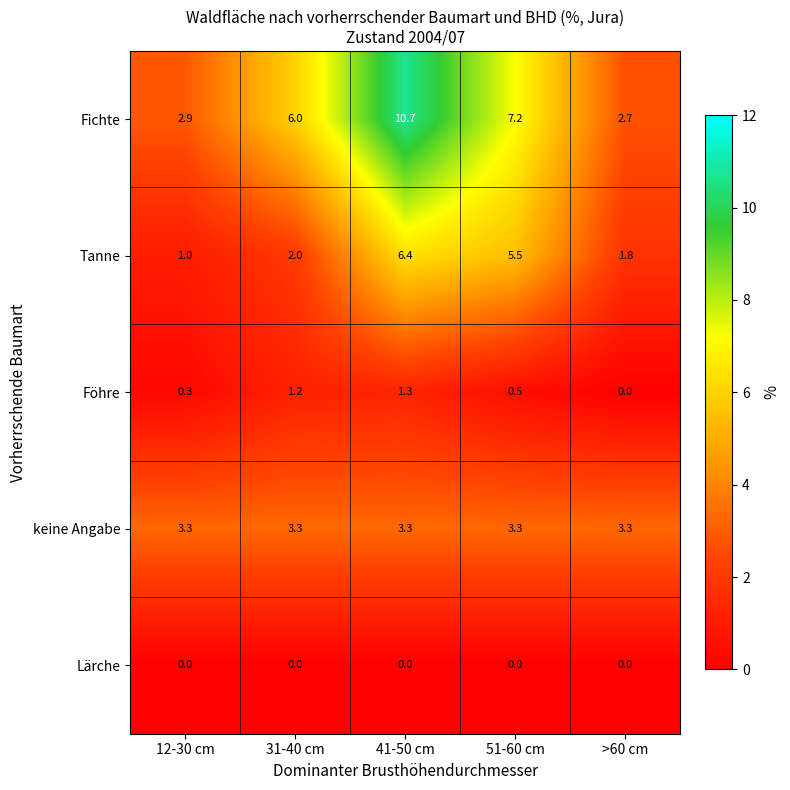

Which series has the widest spread of values?

Fichte